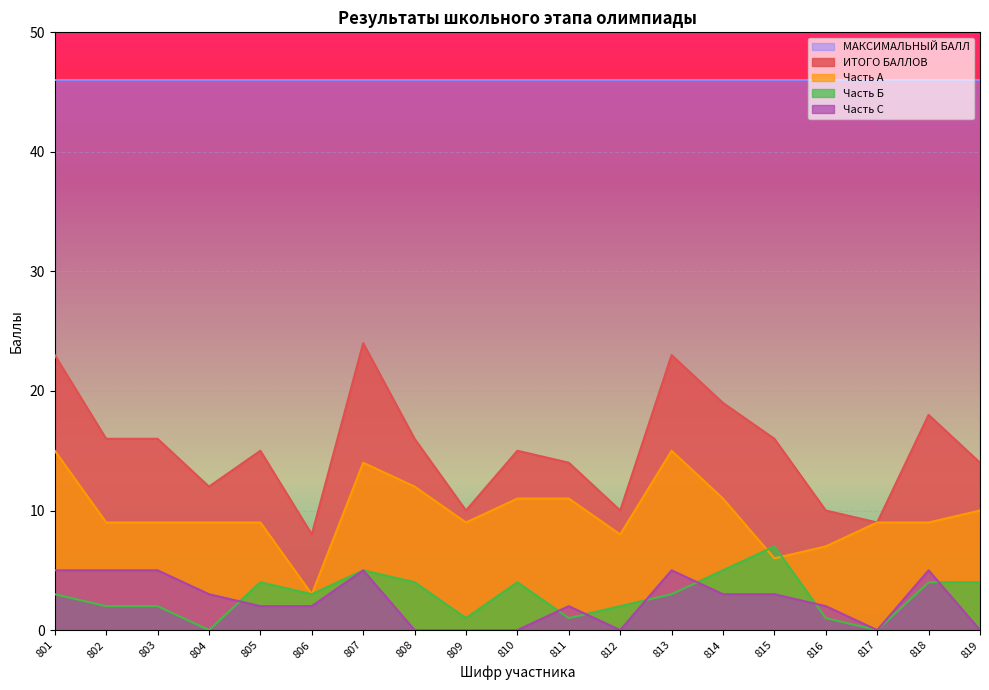

Does the chart display data point markers on the line(s)?

No